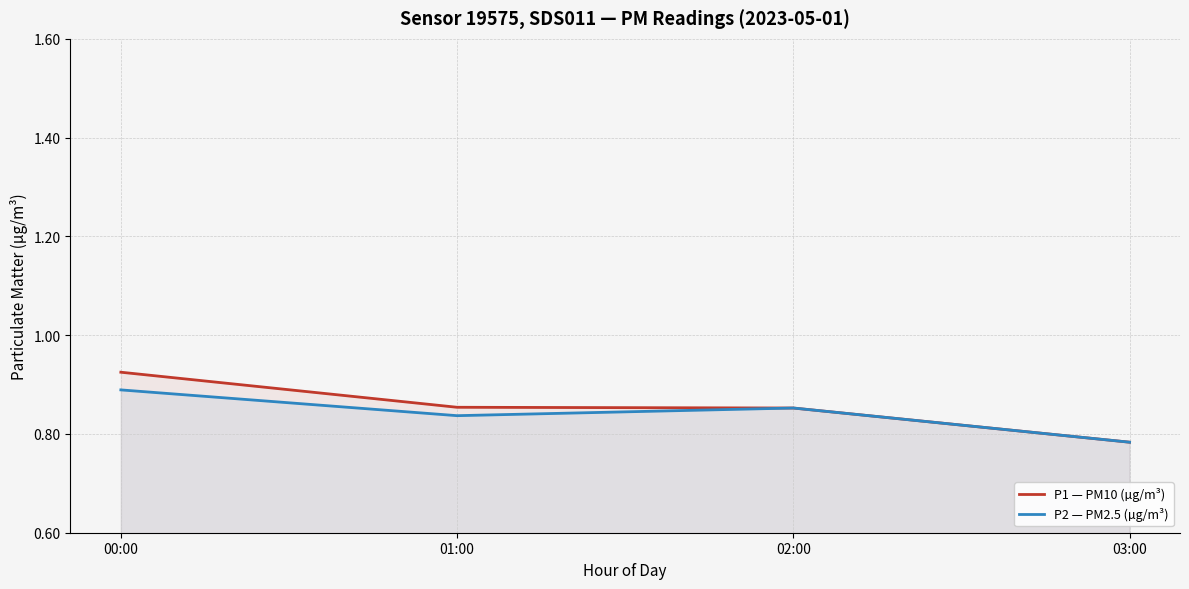

True or false: P1 — PM10 (µg/m³) and P2 — PM2.5 (µg/m³) cross at least once.

False